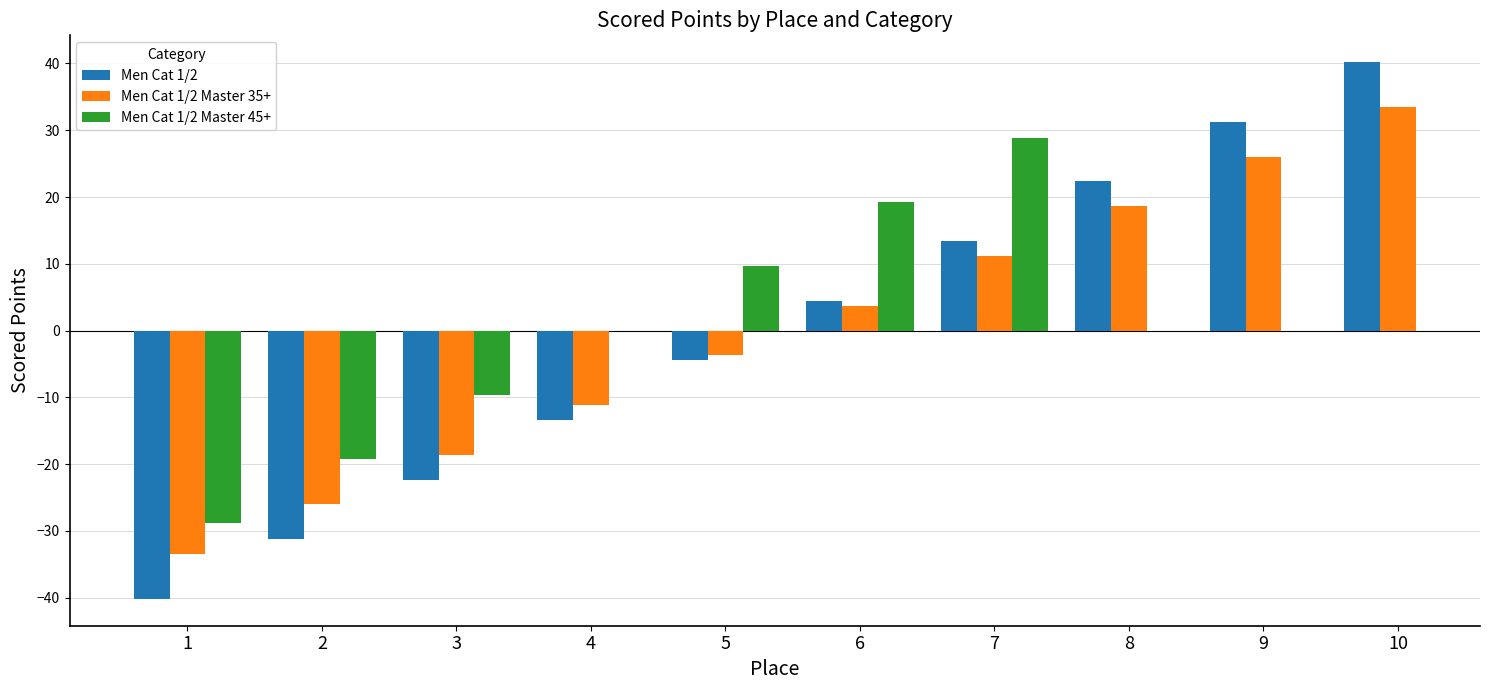

Is it true that Men Cat 1/2 equals -5.9 at 4?

False